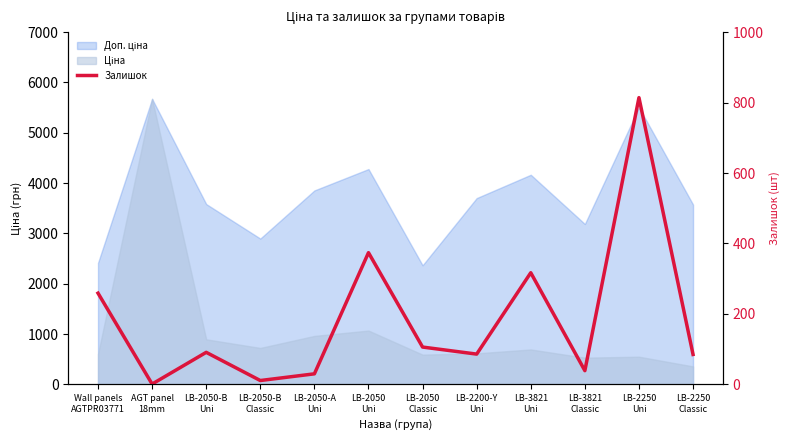

Count the number of values greater than 91.

5